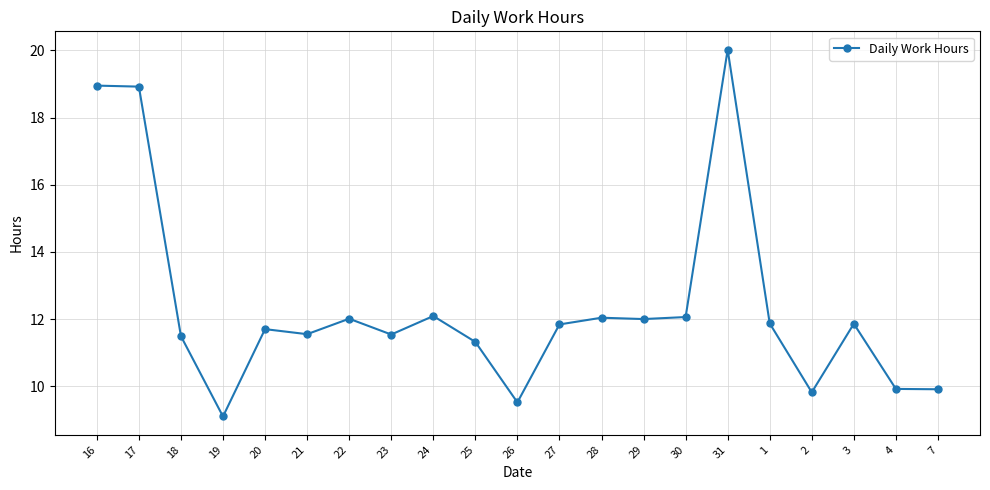

What is the difference between the values at 26 and 27?

2.3